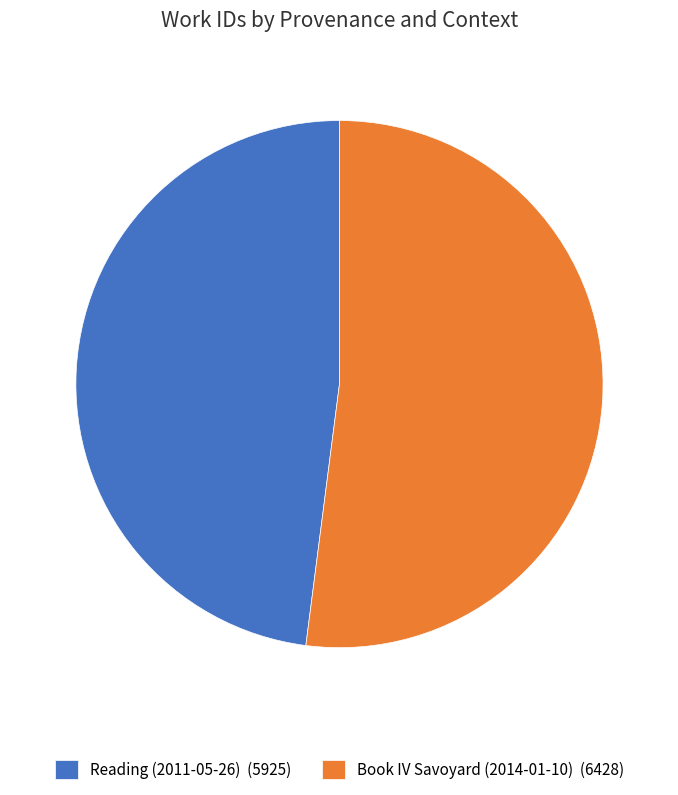

How many slices are in this pie chart?

2